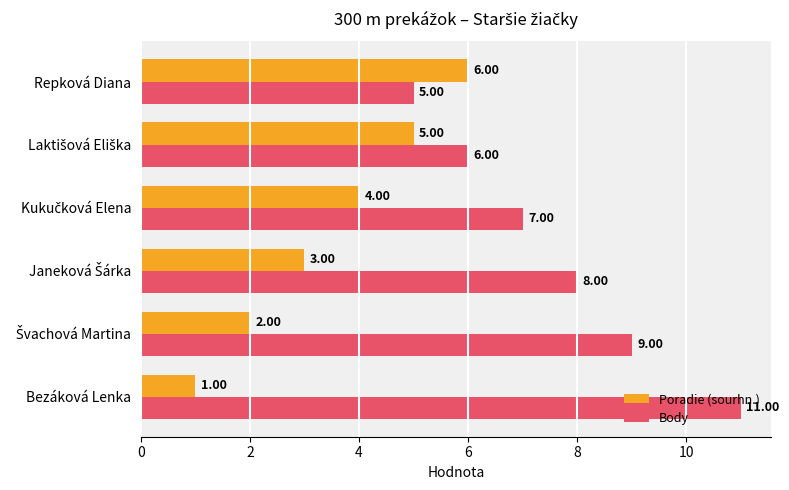

Which series has the largest range (max minus min)?

Body